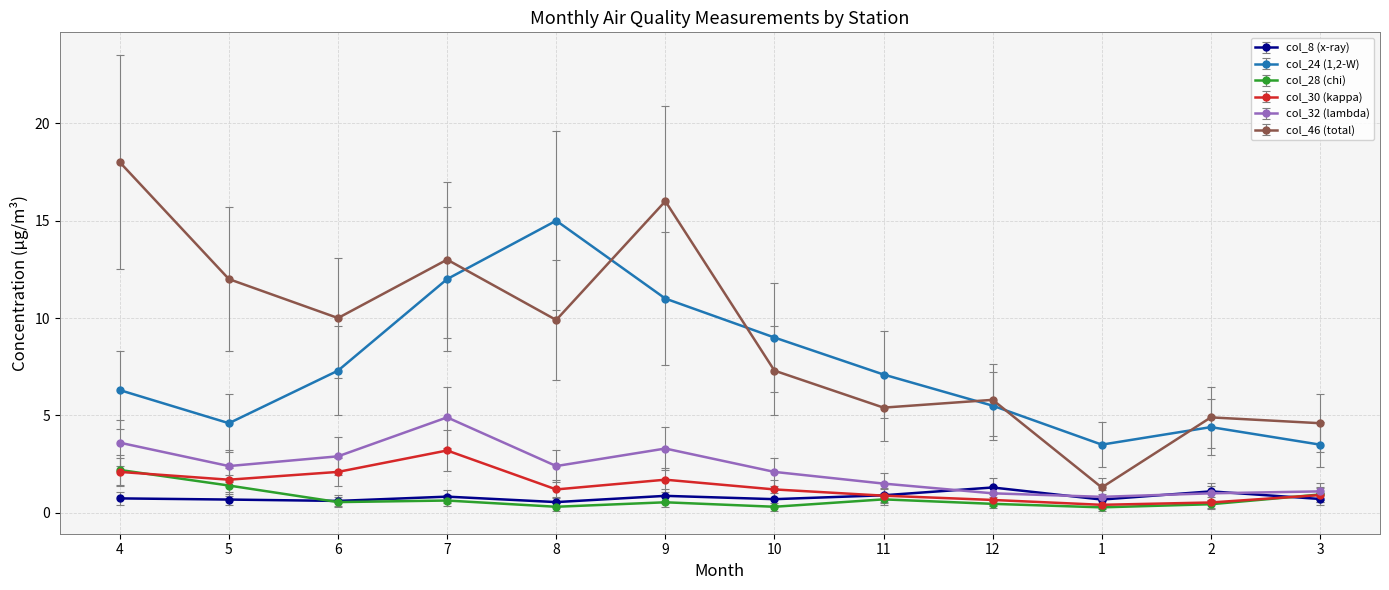

The col_46 (total) series shows 2.0 at 3. True or false?

False